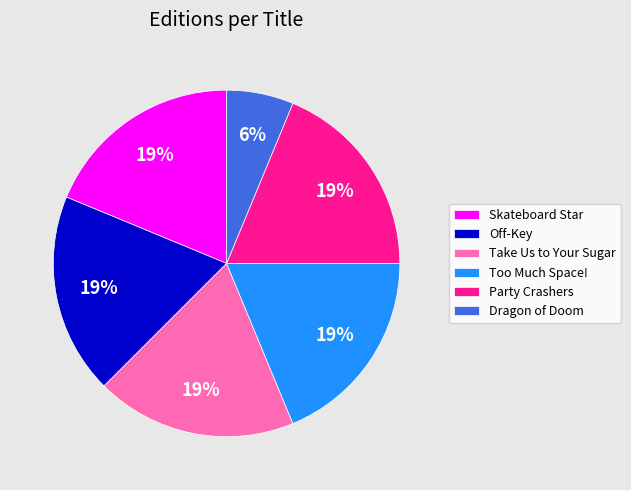

Is the sum of Party Crashers and Too Much Space! greater than half?

No